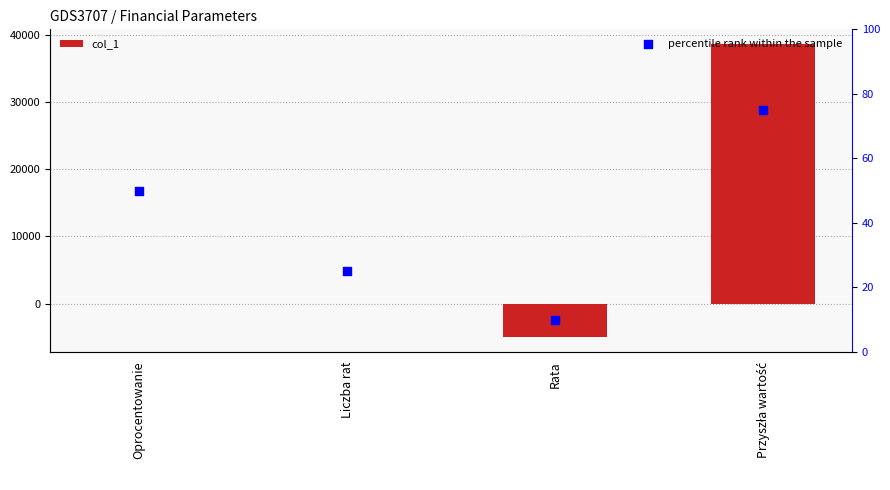

At which category is the sum across all series the highest?

Przyszła wartość